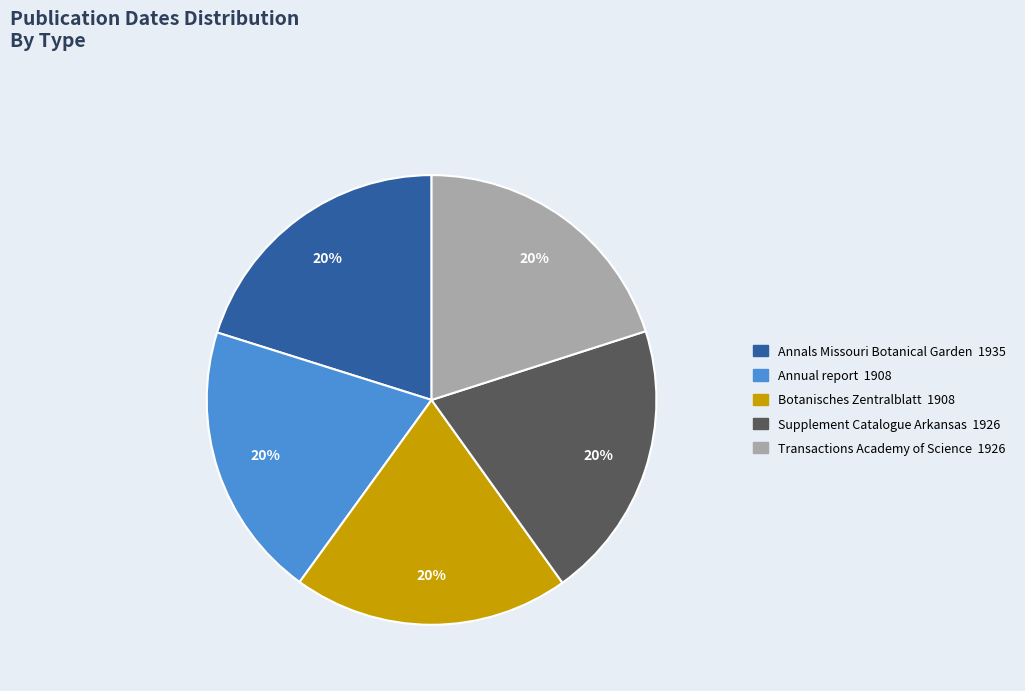

Is there any slice that represents more than half of the pie?

No